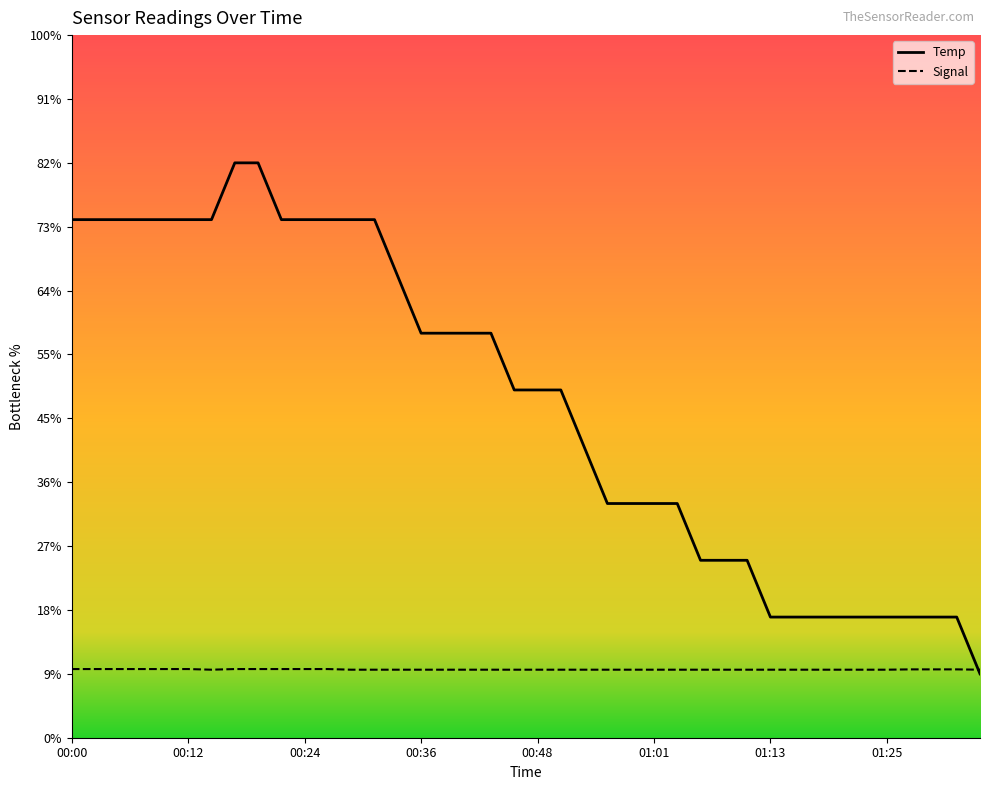

Does the chart have visible grid lines?

No